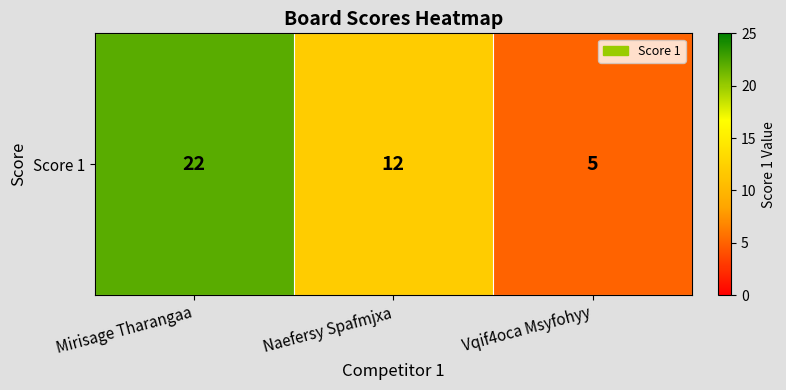

Reading right to left, transcribe all the data shown in this chart.

Vqif4oca Msyfohyy=5	Naefersy Spafmjxa=12	Mirisage Tharangaa=22